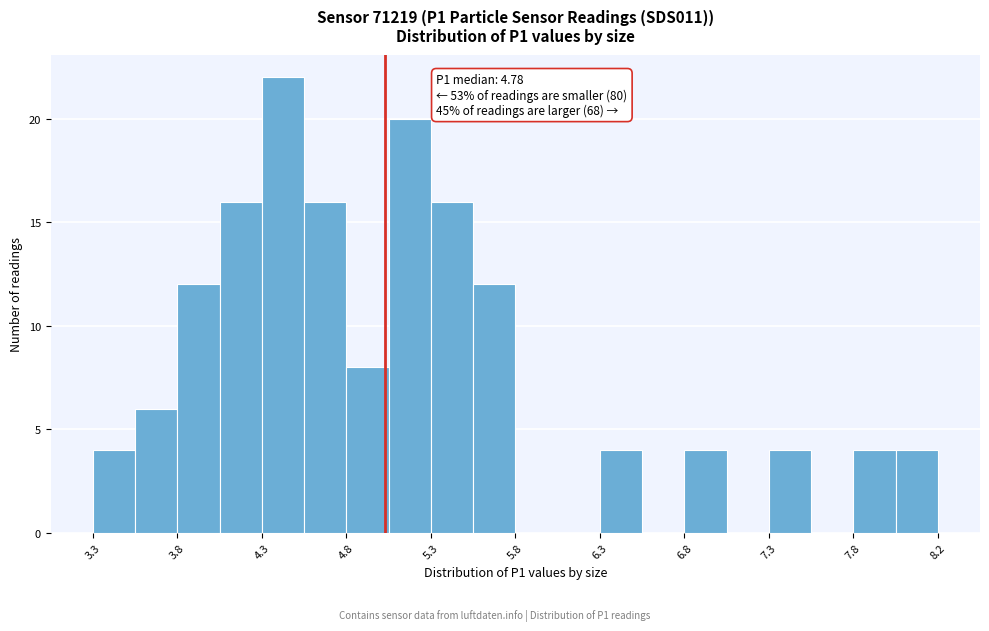

Which range on the x-axis has the tallest bar?

4.25 to 4.50